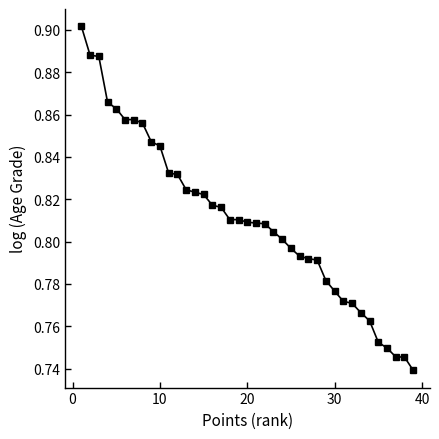

What is the sum of all values?

31.6